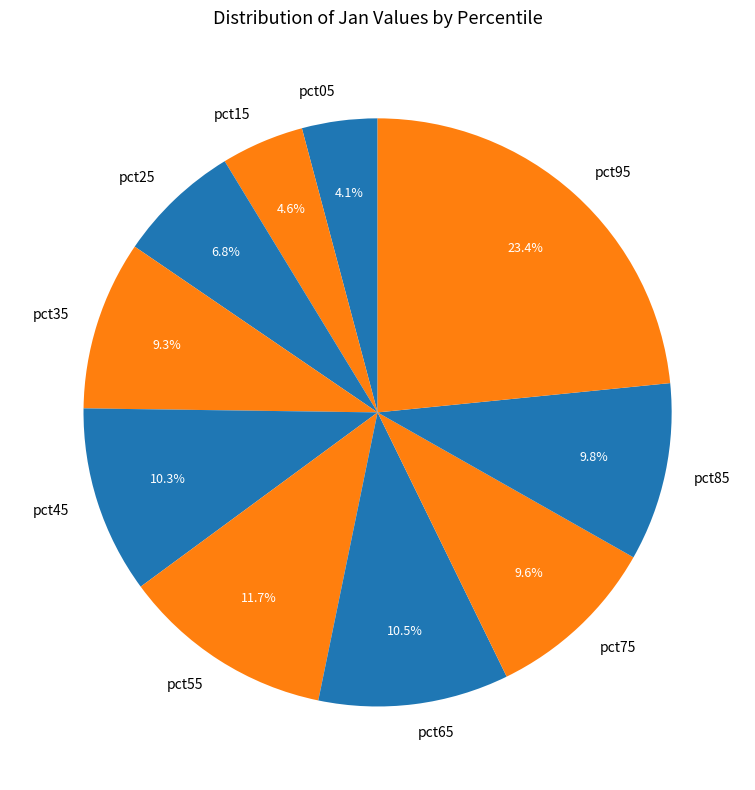

Is it true that pct45 is 1% of the pie?

False